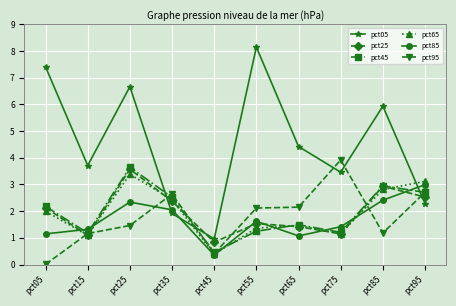

What is the difference between the pct25 values at pct35 and pct65?

0.9